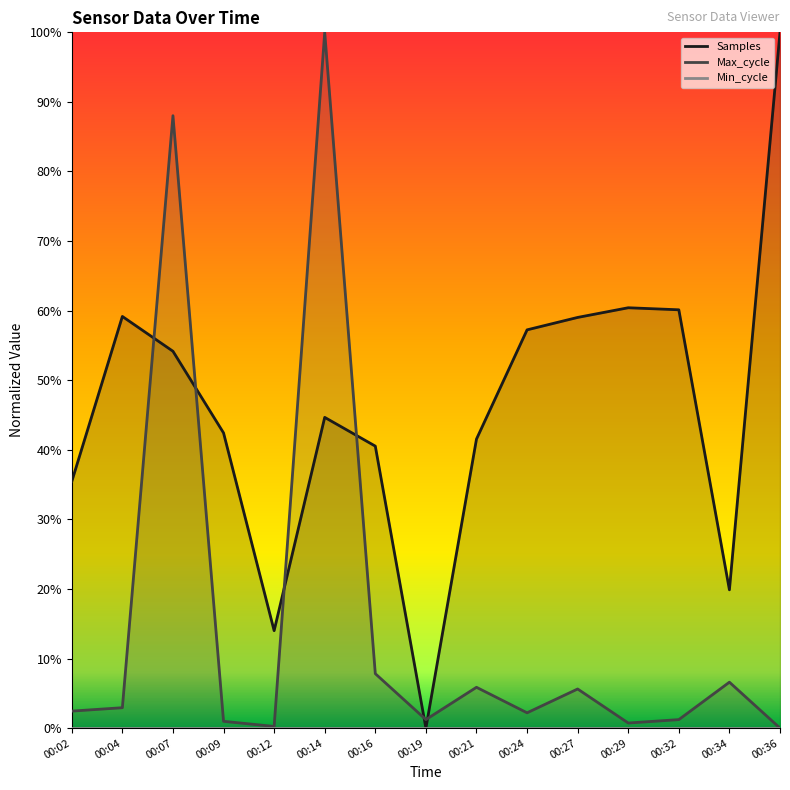

In Samples, how many points are higher than both neighbors (excluding endpoints)?

3